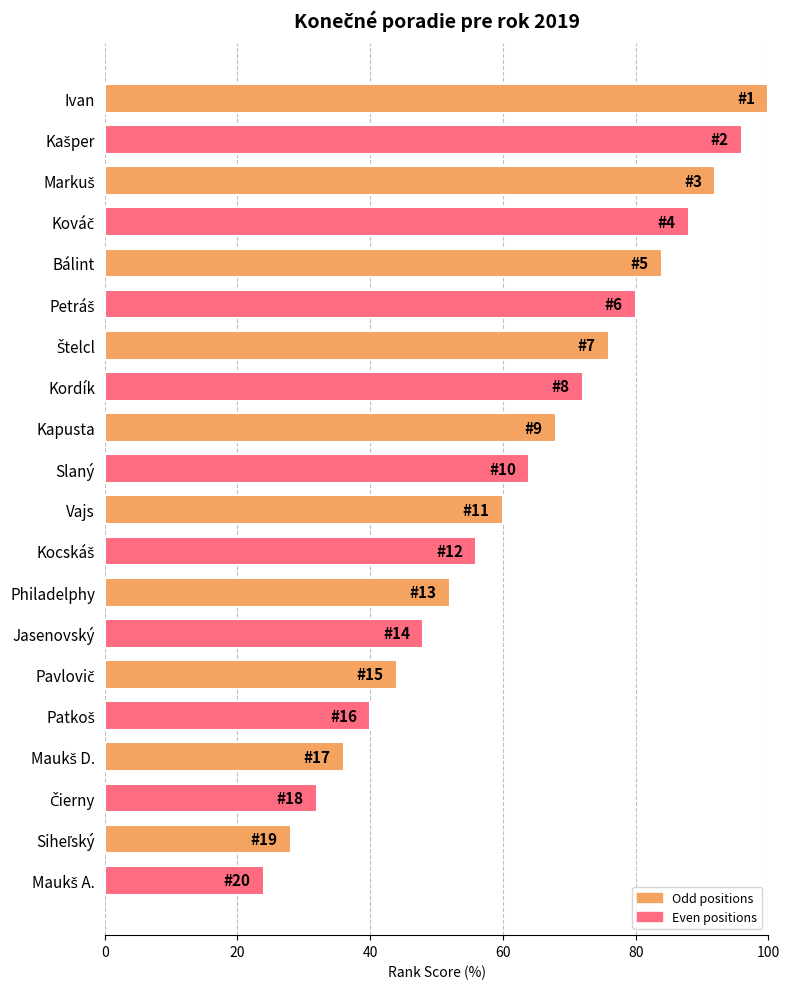

Which label corresponds to the largest value in the chart?

Ivan